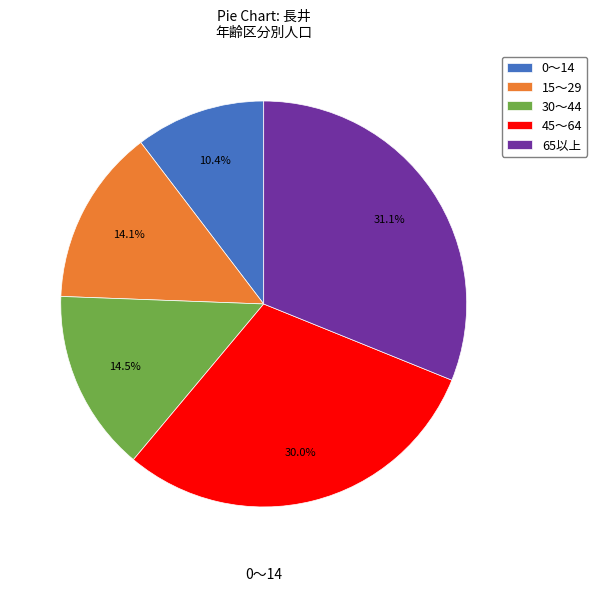

Combined, what portion of the pie is 65以上 and 0〜14?

41.5%